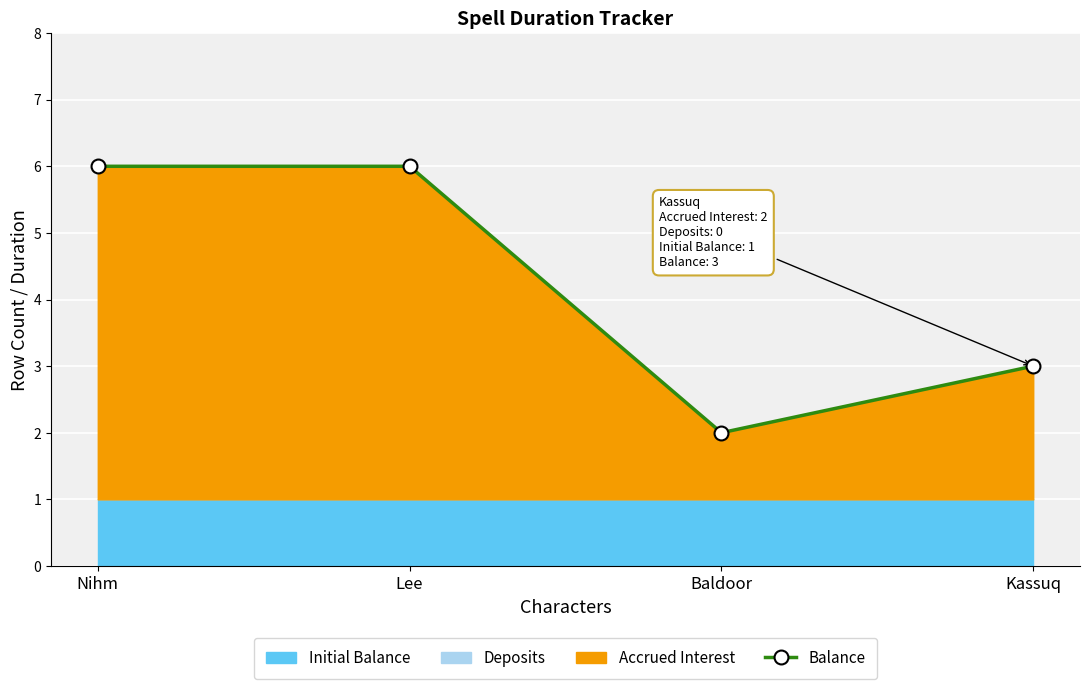

What is the label of the 4th point from the left?

Kassuq